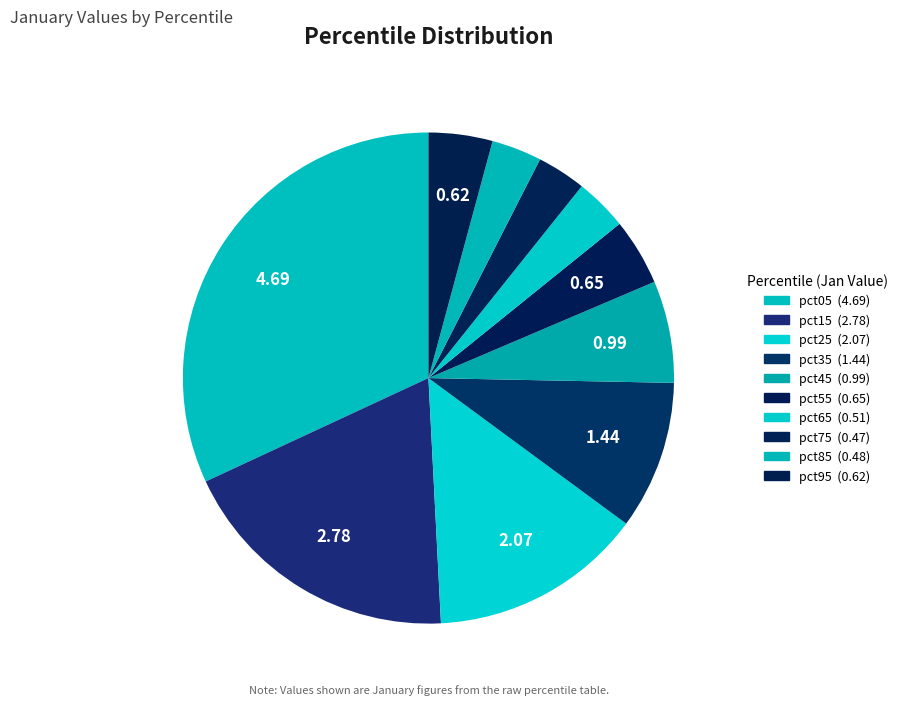

Is it true that pct45 is 7% of the pie?

True